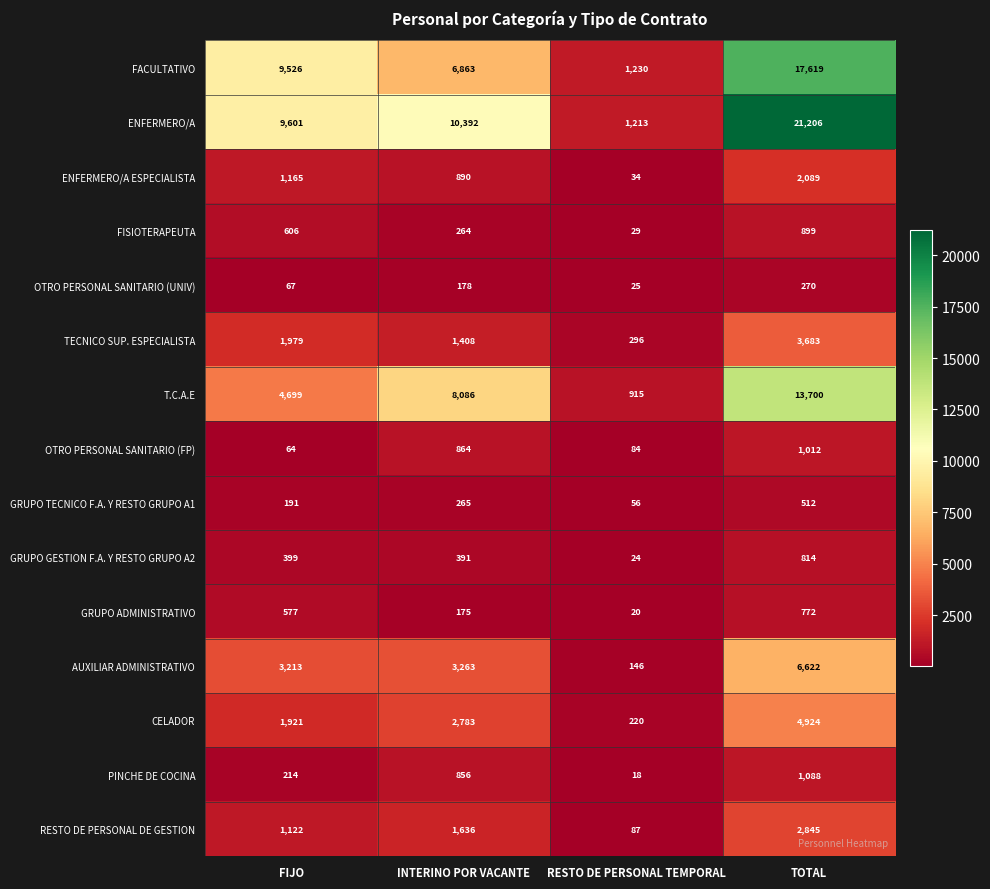

Where is GRUPO TECNICO F.A. Y RESTO GRUPO A1 nearest to the value 284?

INTERINO POR VACANTE